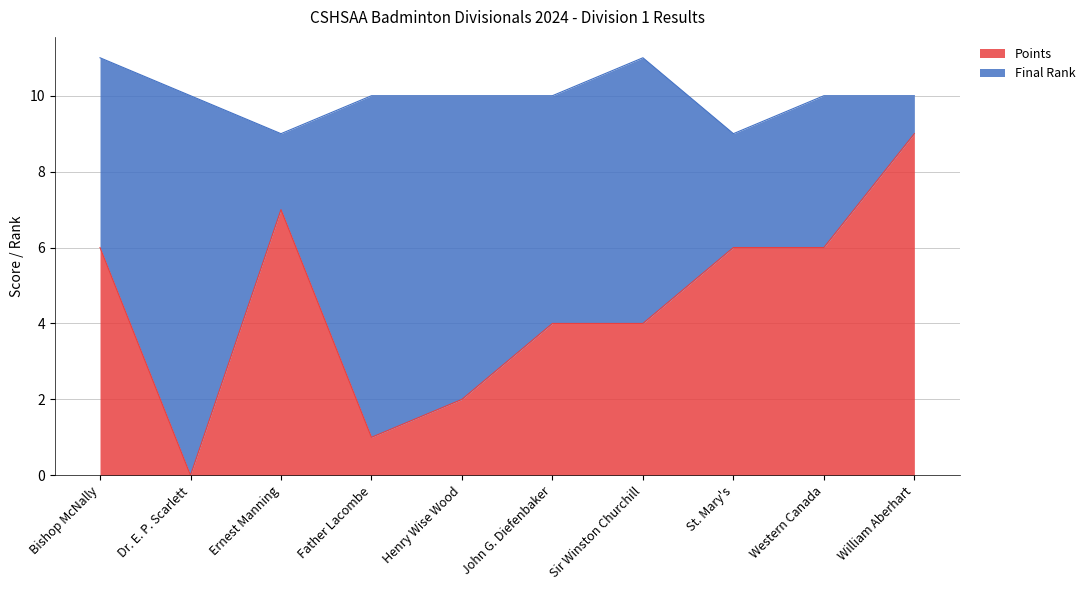

How many values are below 6?

5